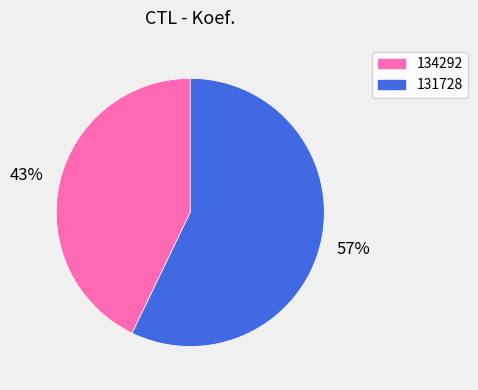

Which category has the biggest portion of the pie?

131728